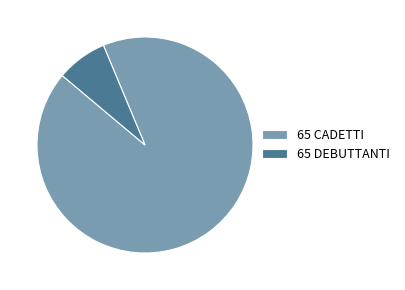

Rank the categories by value from lowest to highest.

65 DEBUTTANTI, 65 CADETTI